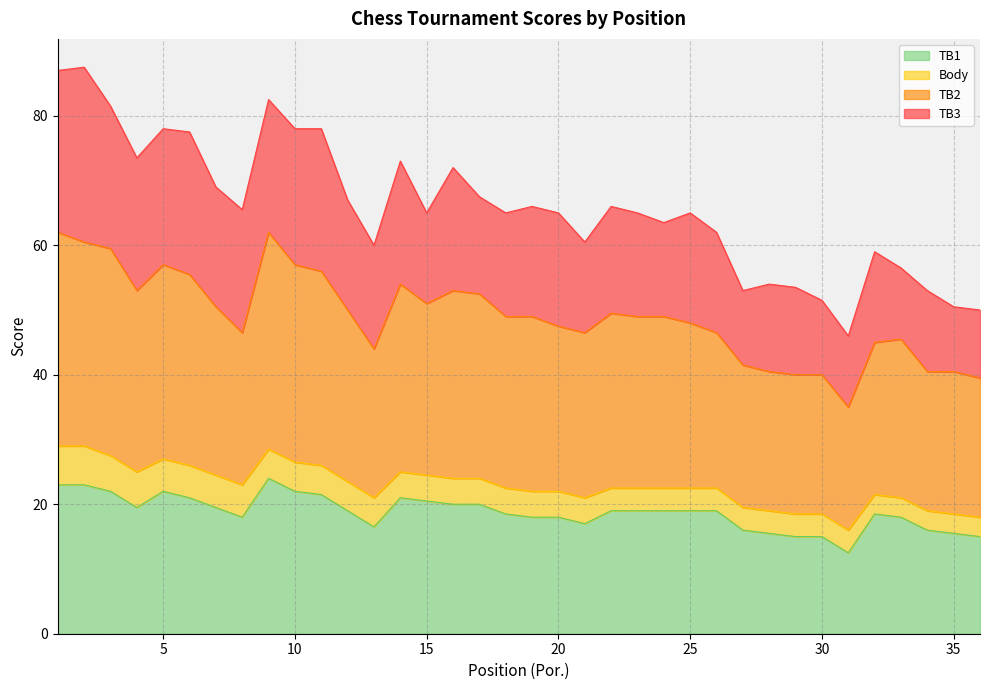

What is the approximate value of TB1 at 33?

18.0